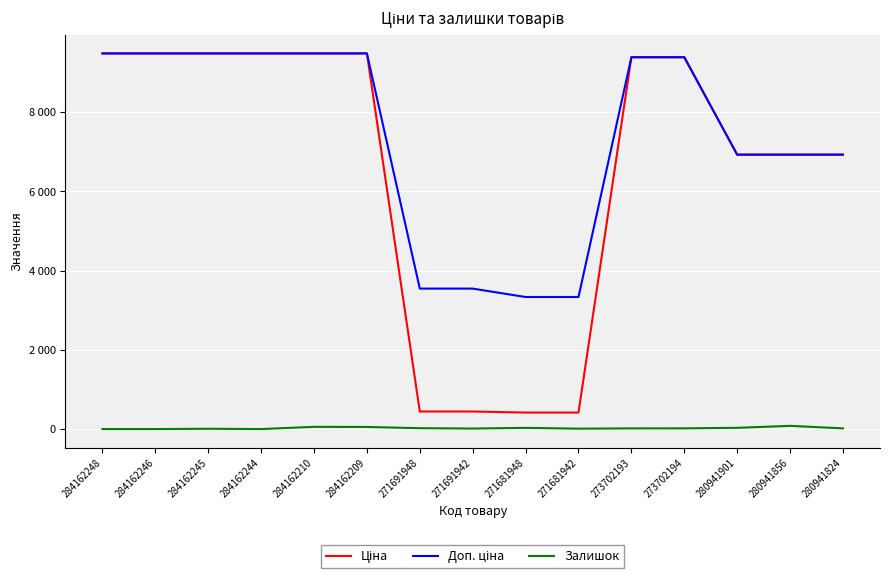

Is the value of Доп. ціна at 284162244 greater than the value of Ціна at 273702194?

Yes